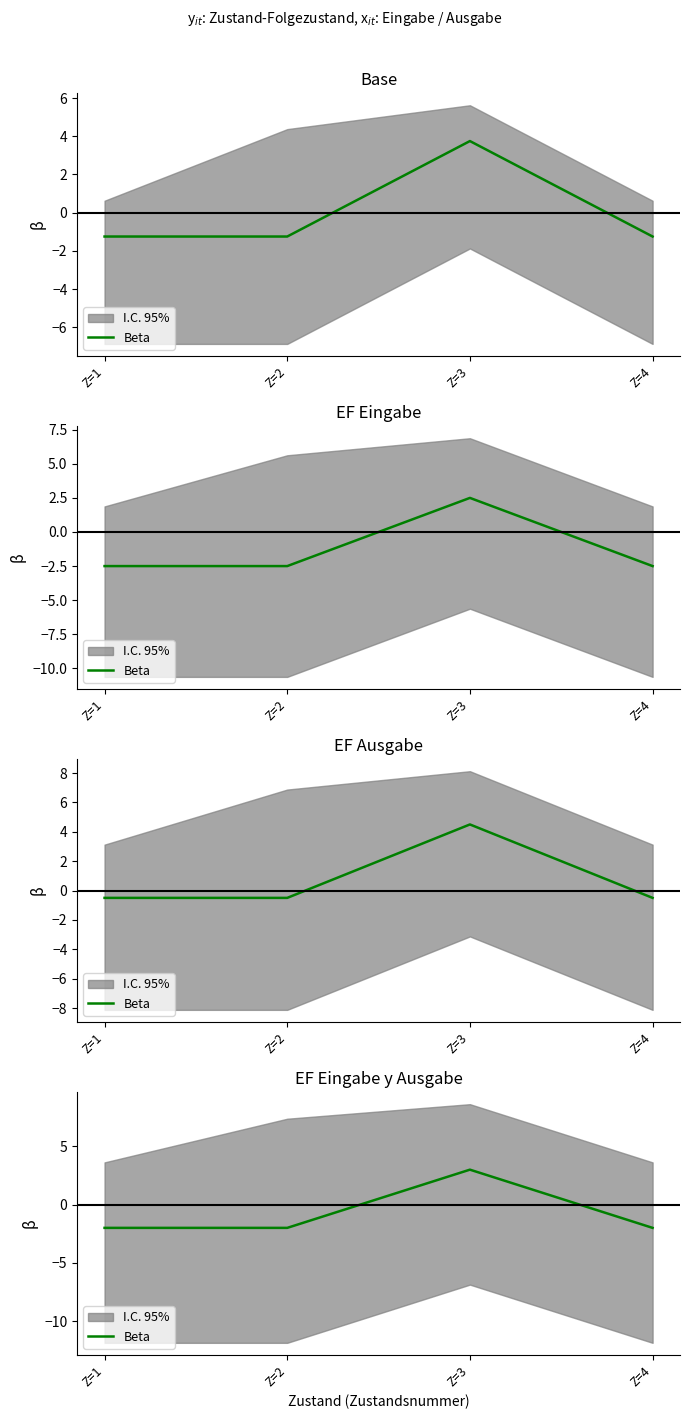

What is the maximum value shown in the chart?

3